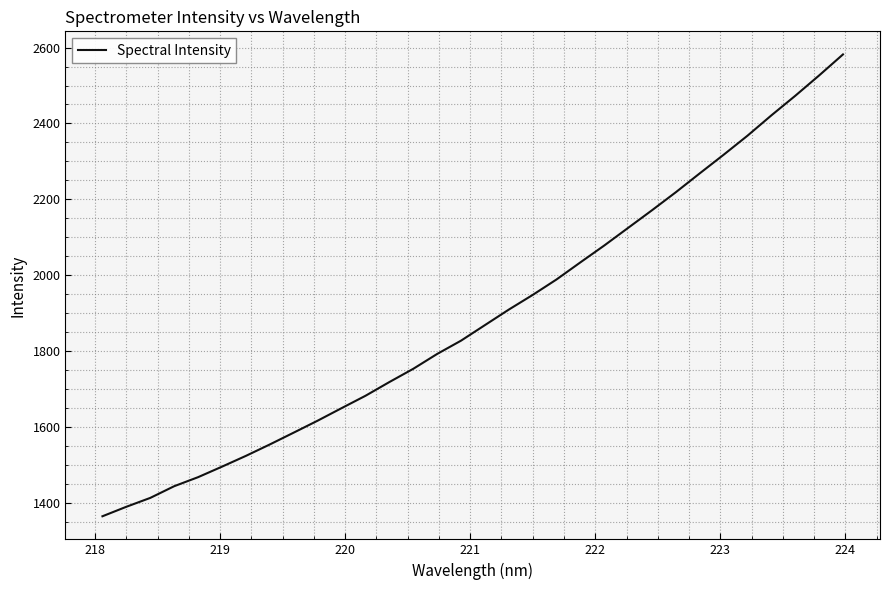

Reading right to left, list all the values displayed in this chart.

2581.9	2526.5	2472.9	2421.4	2367.8	2317.6	2268.5	2218.9	2171.3	2124.8	2078.3	2033.9	1988.8	1947.9	1909.3	1868.4	1827.4	1792.3	1753.2	1718.2	1682.1	1649.4	1616.5	1585.0	1553.8	1523.7	1495.3	1467.6	1443.7	1412.9	1389.5	1364.5